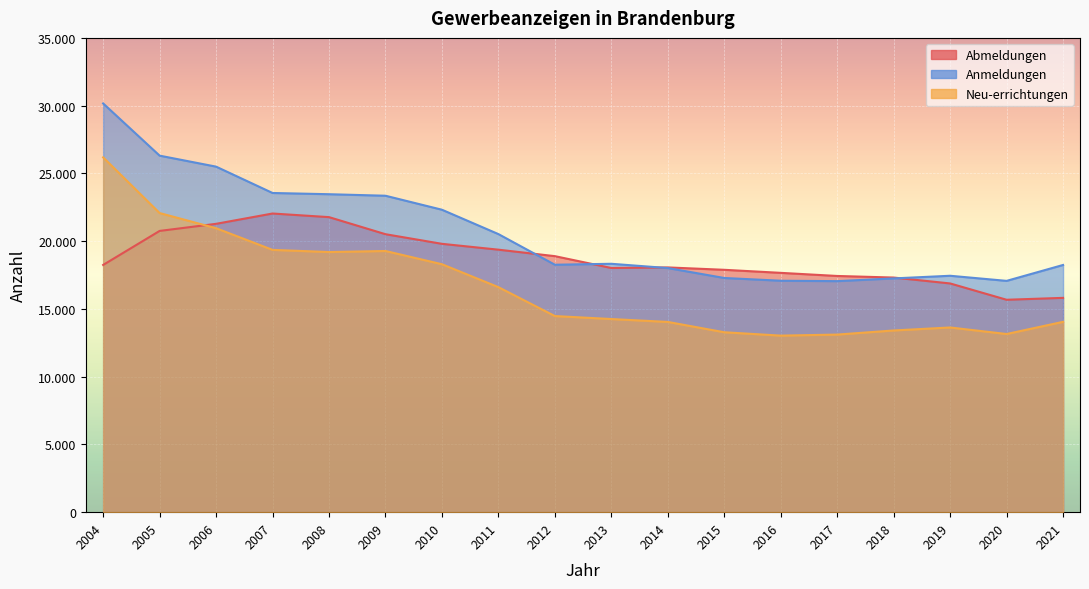

Is the value of Abmeldungen at 2016 greater than the value of Anmeldungen at 2008?

No